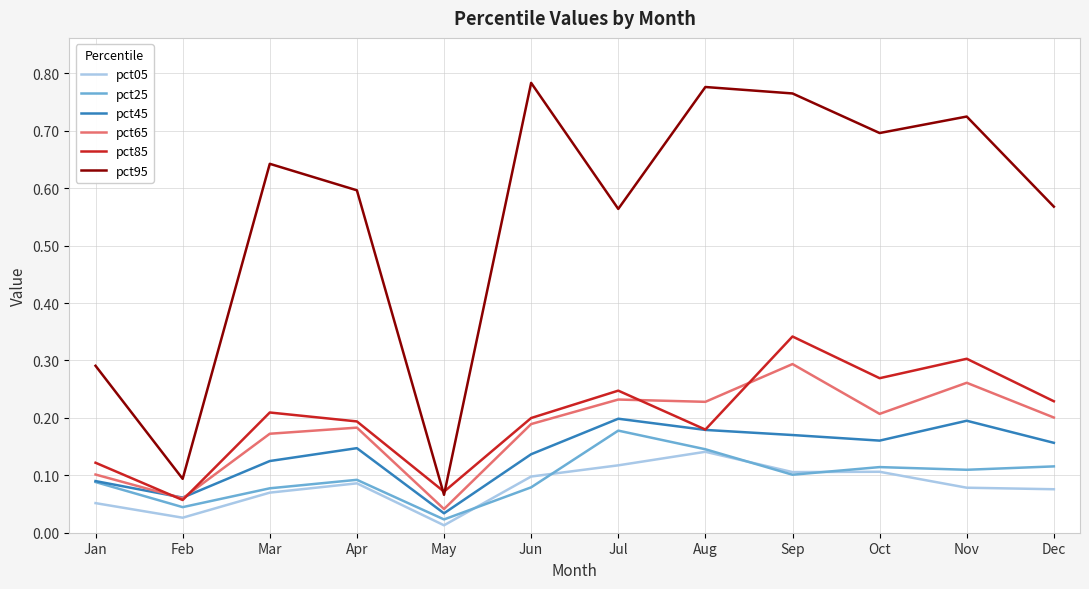

The pct65 series shows 0.2 at Sep. True or false?

False